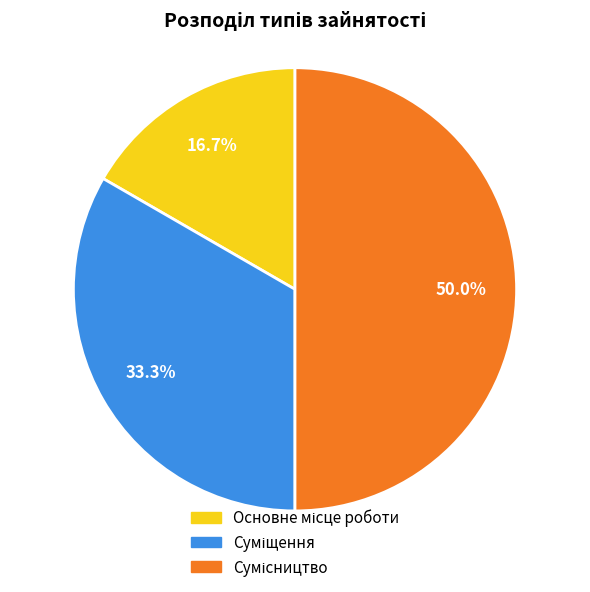

Count the number of slices in the pie.

3